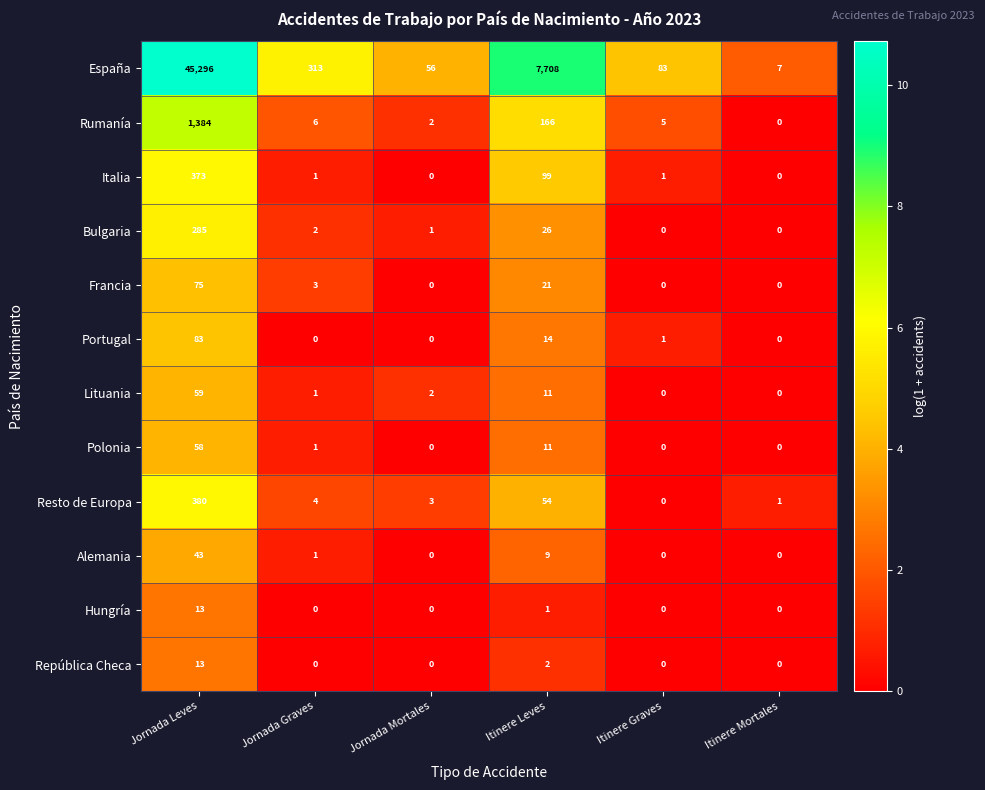

What is the sum of all Italia values?

474